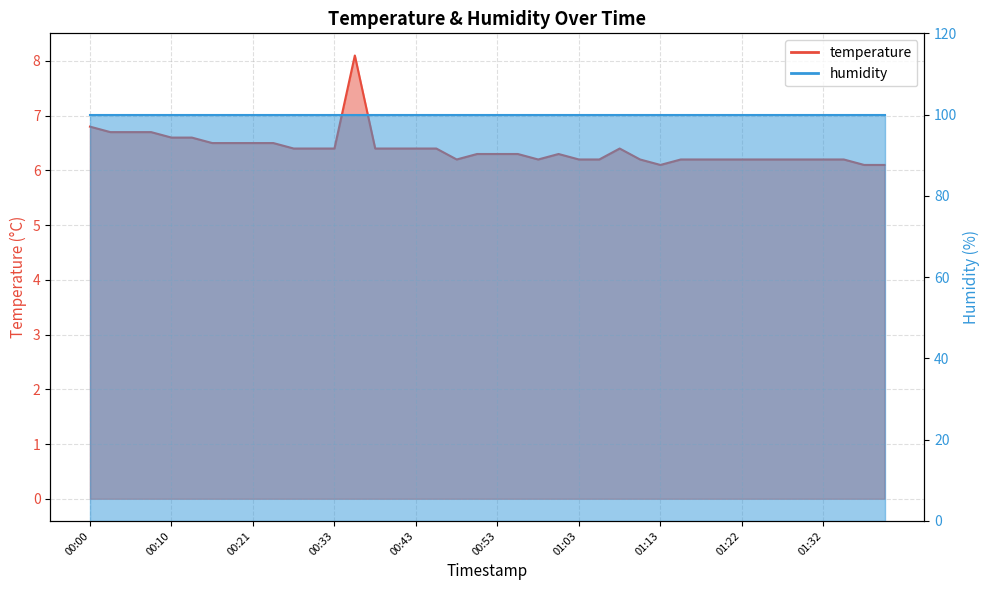

List the labels in order of value, smallest first.

01:13, 01:37, 01:39, 00:48, 00:58, 01:03, 01:05, 01:10, 01:15, 01:17, 01:20, 01:22, 01:25, 01:27, 01:30, 01:32, 01:34, 00:51, 00:53, 00:55, 01:00, 00:26, 00:31, 00:33, 00:38, 00:41, 00:43, 00:46, 01:08, 00:15, 00:18, 00:21, 00:23, 00:10, 00:12, 00:02, 00:05, 00:07, 00:00, 00:36